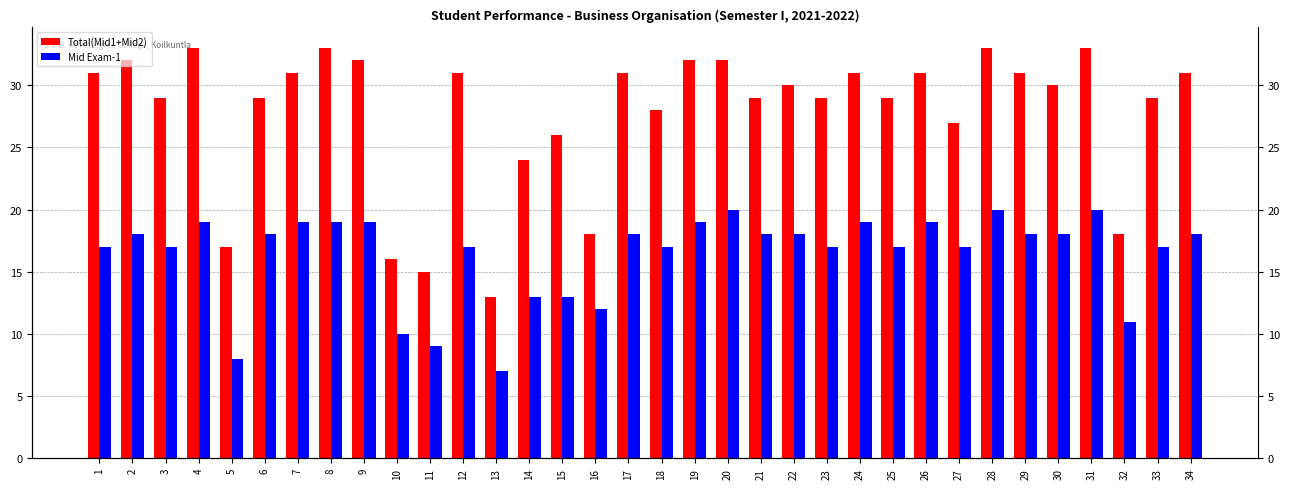

Reading left to right, what are all the values shown in this chart?

Total(Mid1+Mid2): 1=31	2=32	3=29	4=33	5=17	6=29	7=31	8=33	9=32	10=16	11=15	12=31	13=13	14=24	15=26	16=18	17=31	18=28	19=32	20=32	21=29	22=30	23=29	24=31	25=29	26=31	27=27	28=33	29=31	30=30	31=33	32=18	33=29	34=31
Mid Exam-1: 1=17	2=18	3=17	4=19	5=8	6=18	7=19	8=19	9=19	10=10	11=9	12=17	13=7	14=13	15=13	16=12	17=18	18=17	19=19	20=20	21=18	22=18	23=17	24=19	25=17	26=19	27=17	28=20	29=18	30=18	31=20	32=11	33=17	34=18